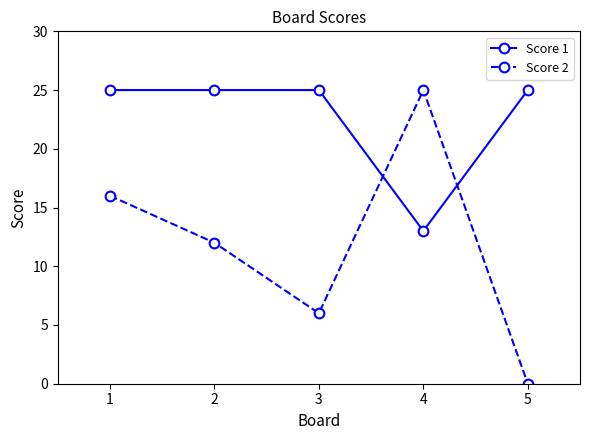

How many data points in Score 2 are less than 12?

2